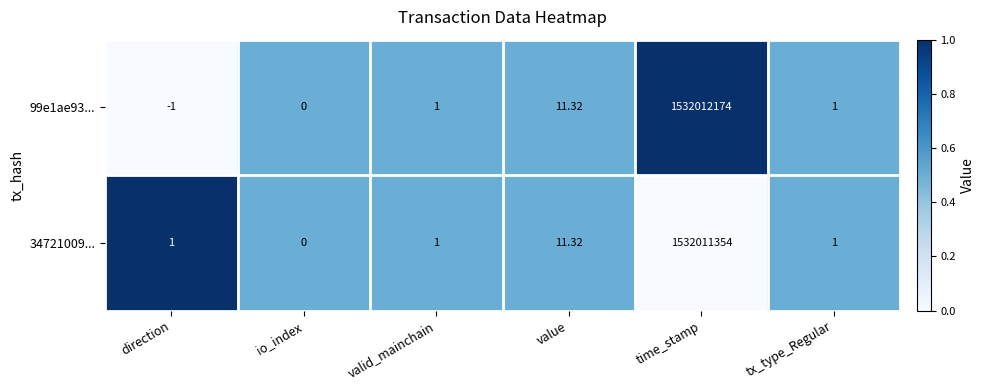

At which category does the chart reach its minimum across all series?

direction